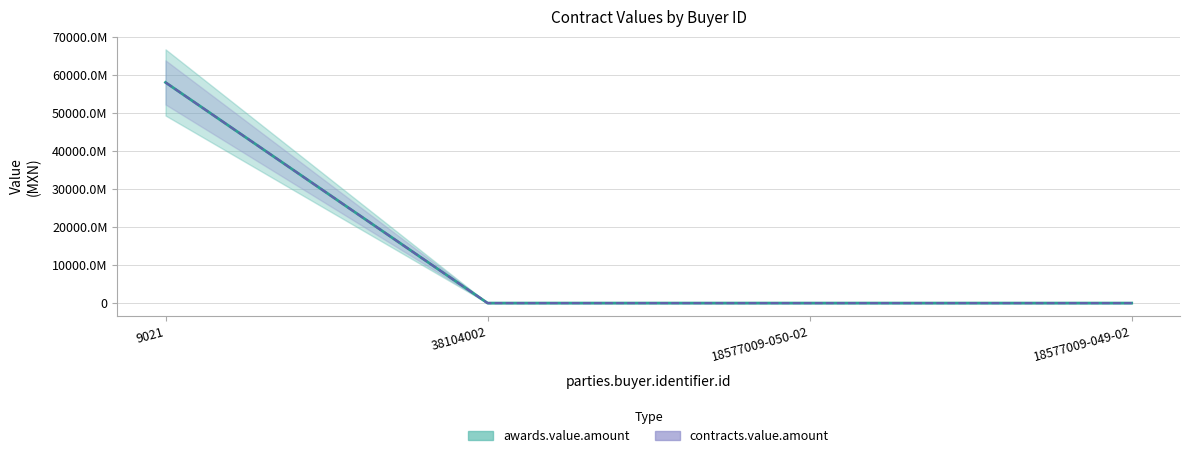

At 18577009-050-02, list the series in order from largest to smallest.

awards.value.amount, contracts.value.amount